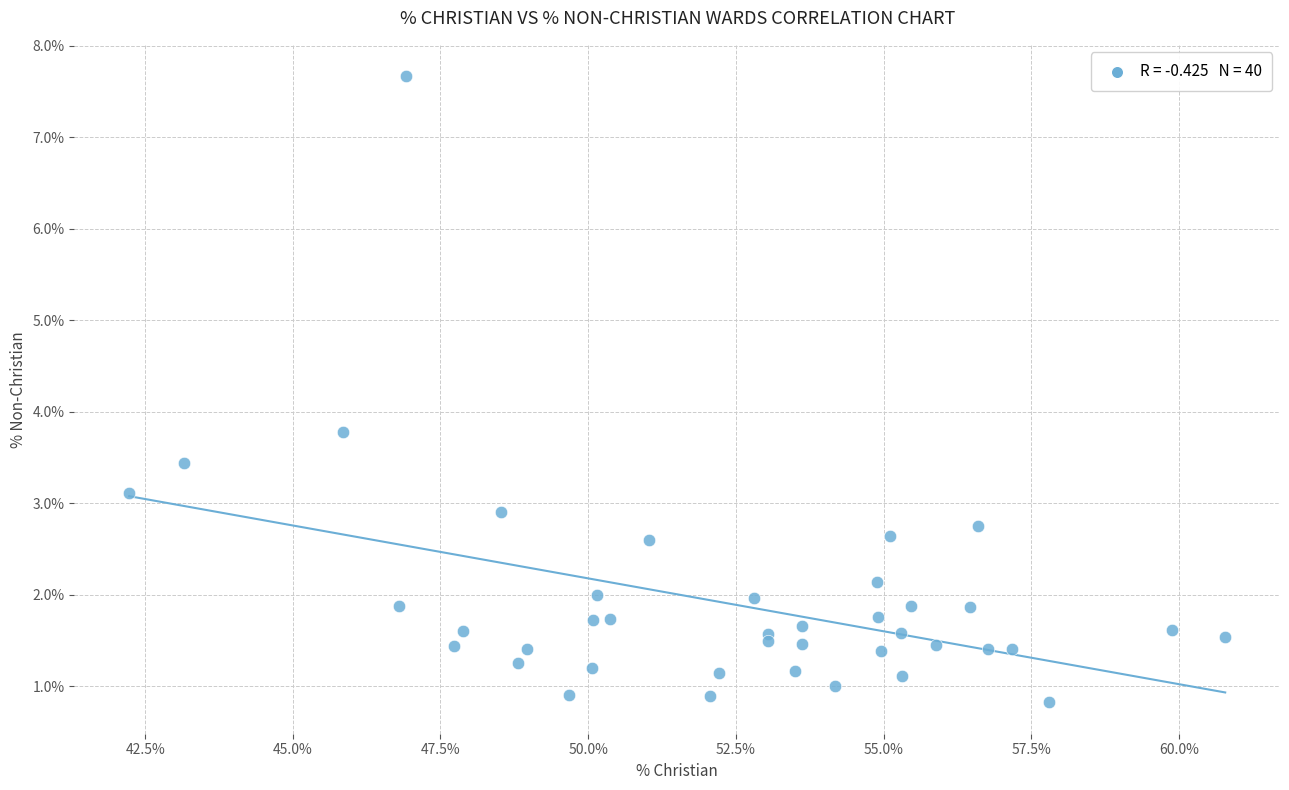

What Y value in the scatter plot is closest to 4?

3.8